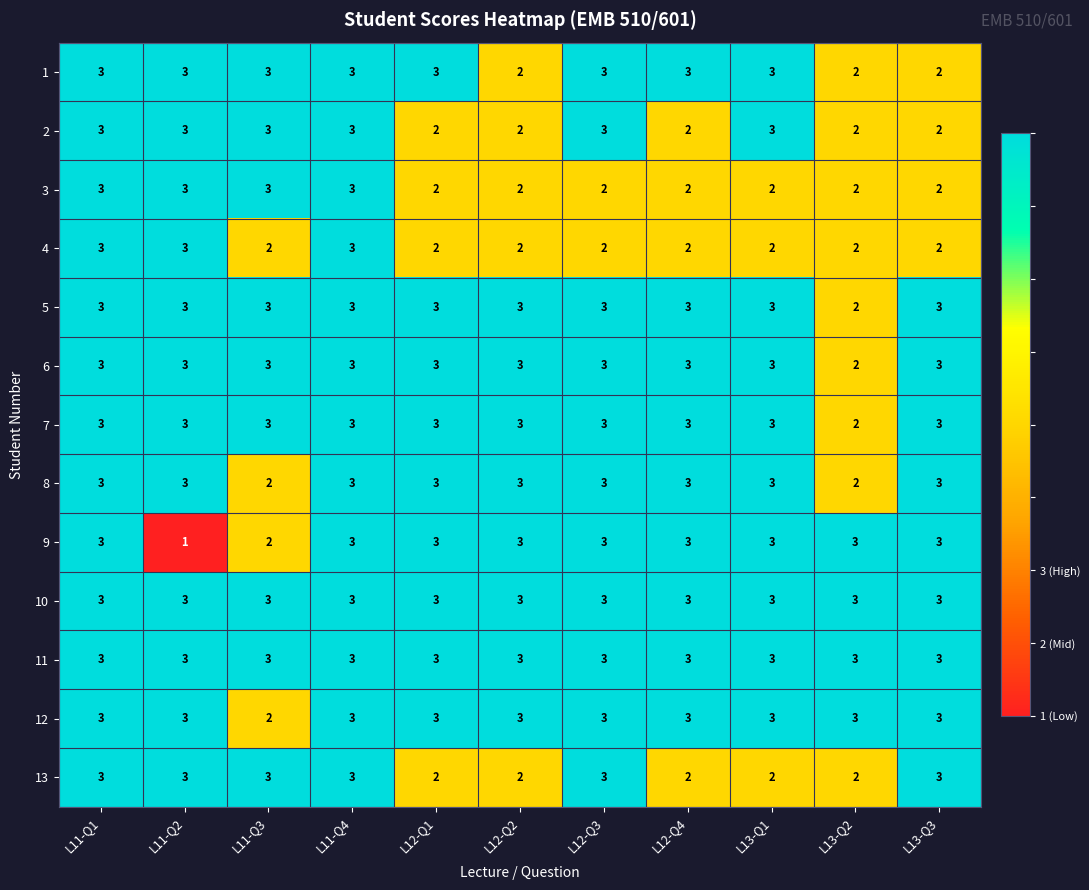

Read the 5 value at L12-Q4.

3